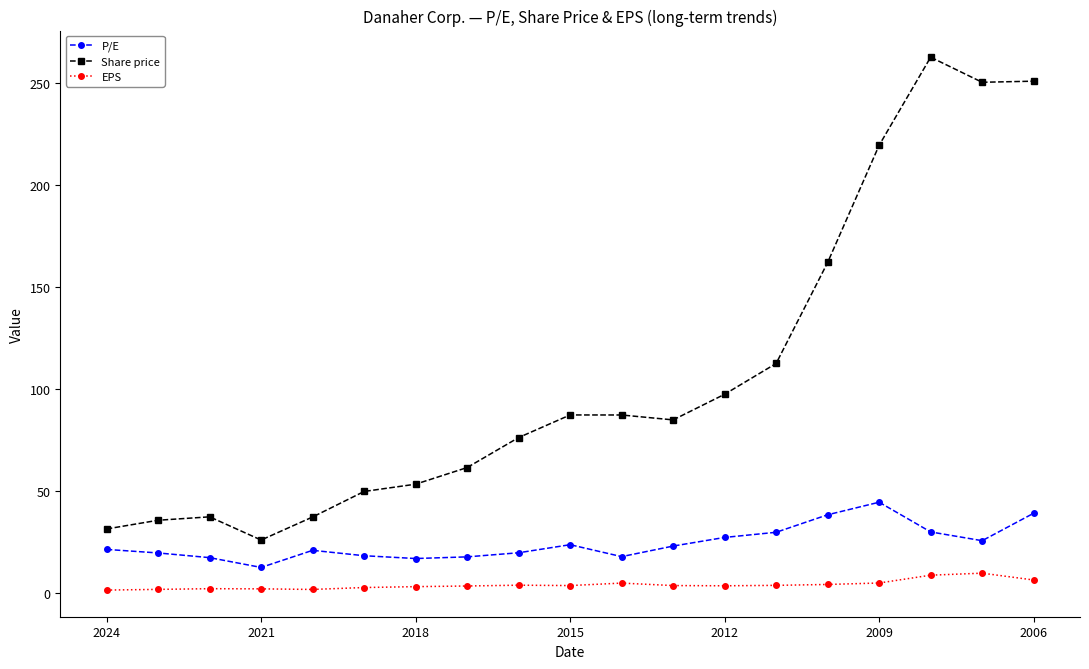

What is the difference between the maximum and minimum values in the P/E series?

31.9